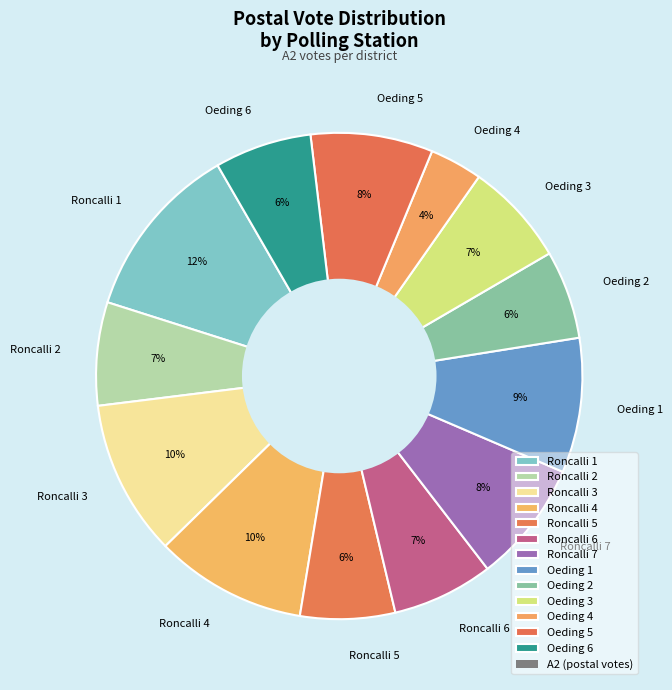

What is the largest slice in the pie chart?

Roncalli 1